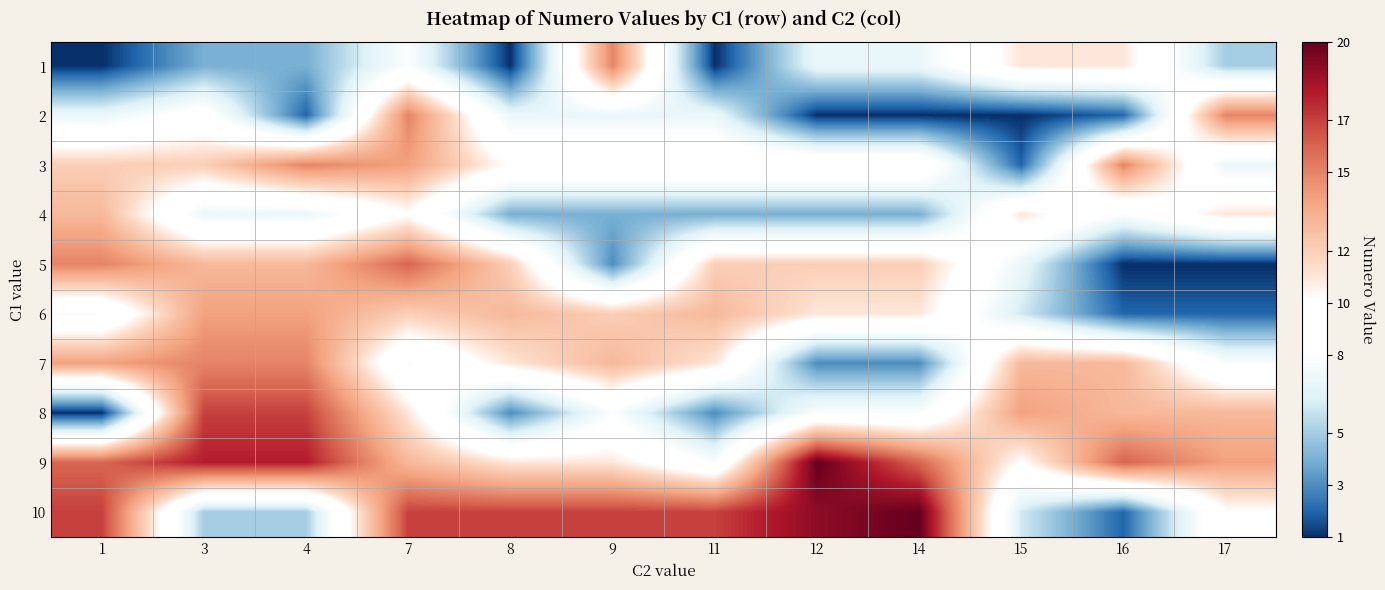

Which series changed the most between 15 and 16?

3